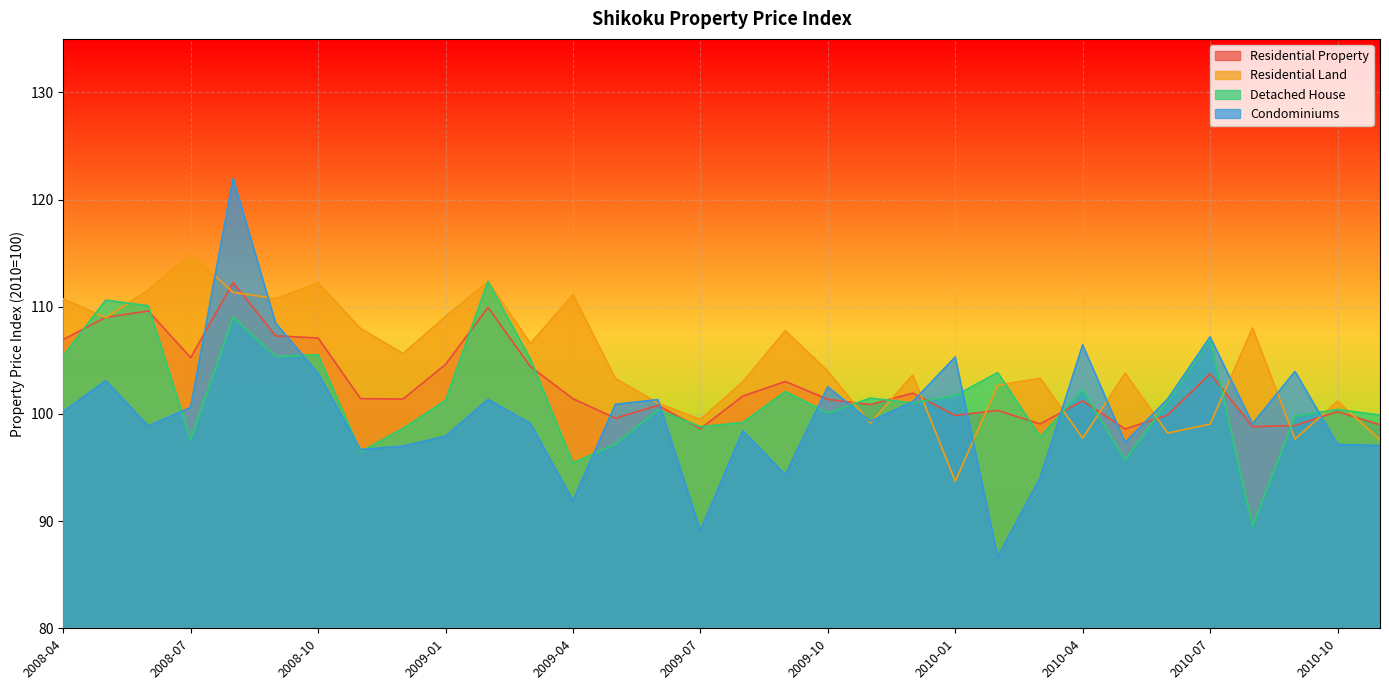

Is it true that Condominiums equals 58.0 at 2009-08?

False